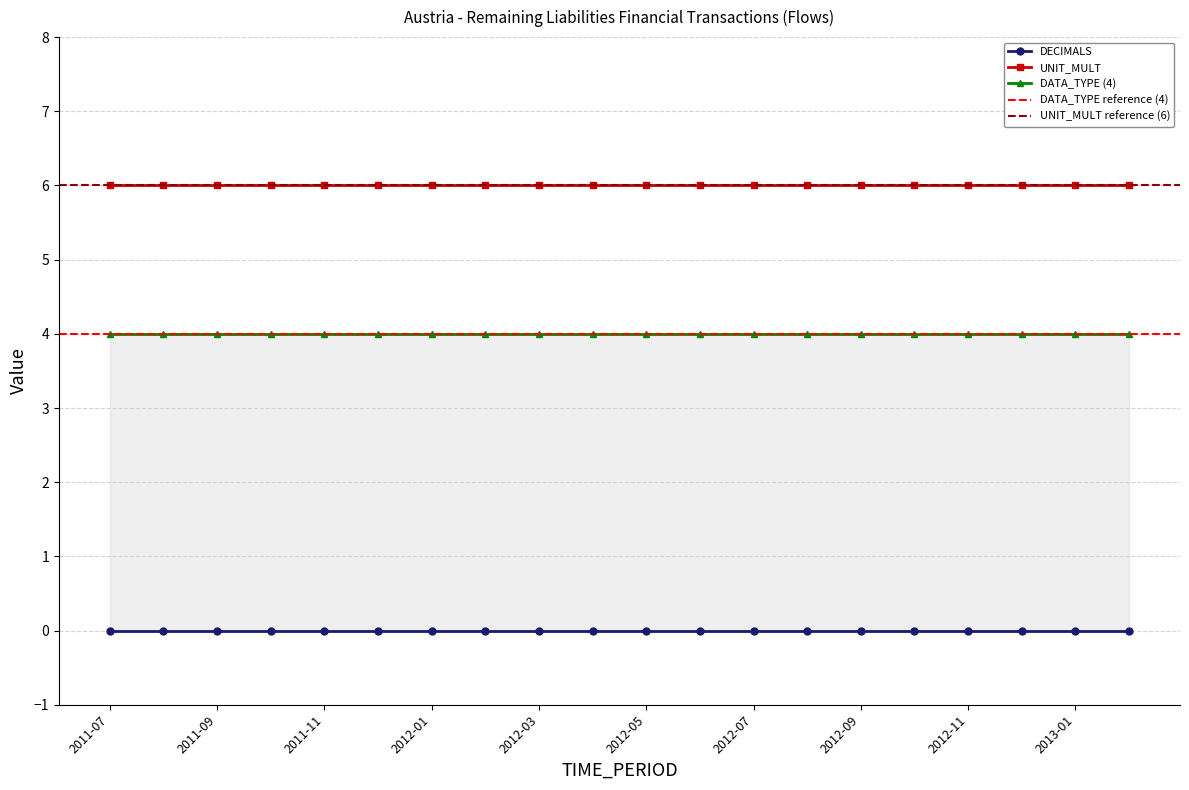

What is the label of the 6th point from the left?

2011-12